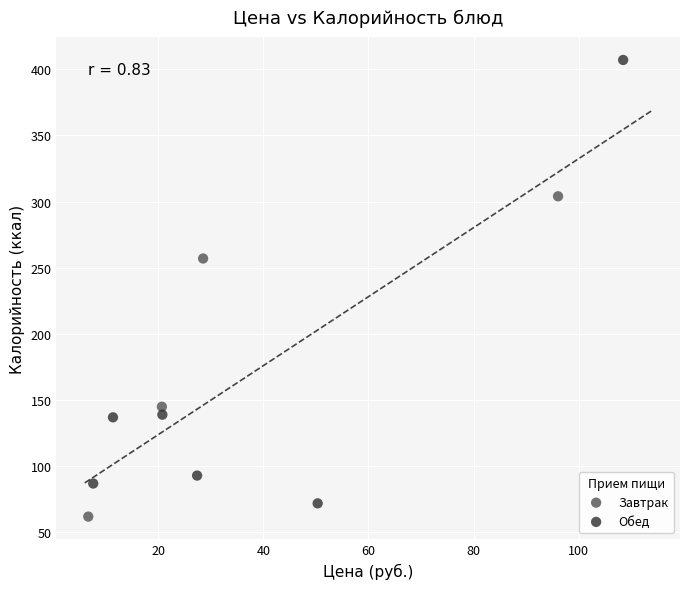

Which series reaches the maximum Y coordinate?

Обед